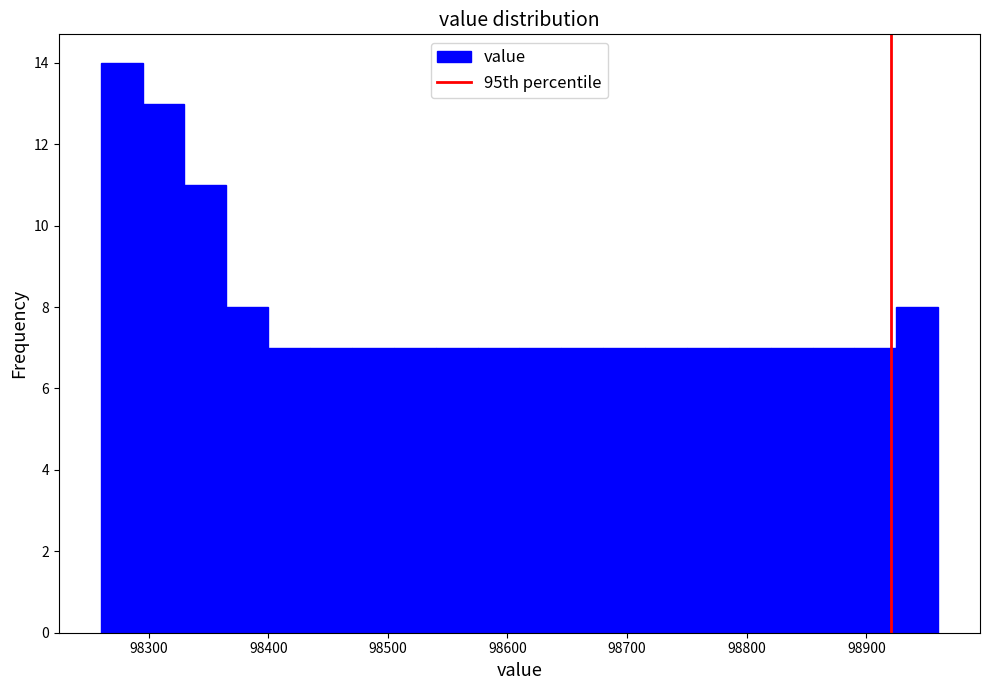

Around what value on the x-axis is the tallest bar? Give the approximate position of its centre, as read against the axis.

98280